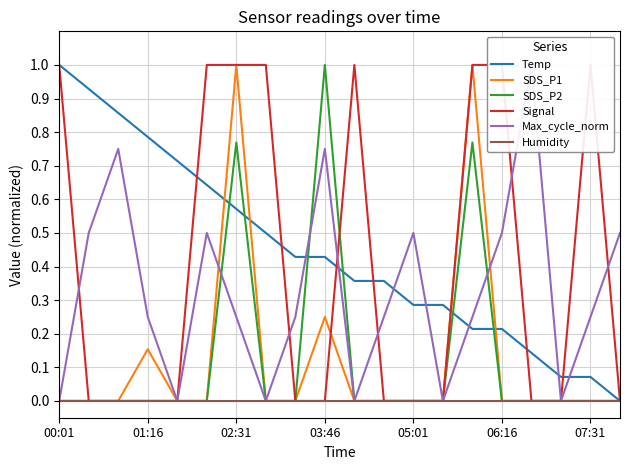

Which series has the largest total across all categories?

Temp